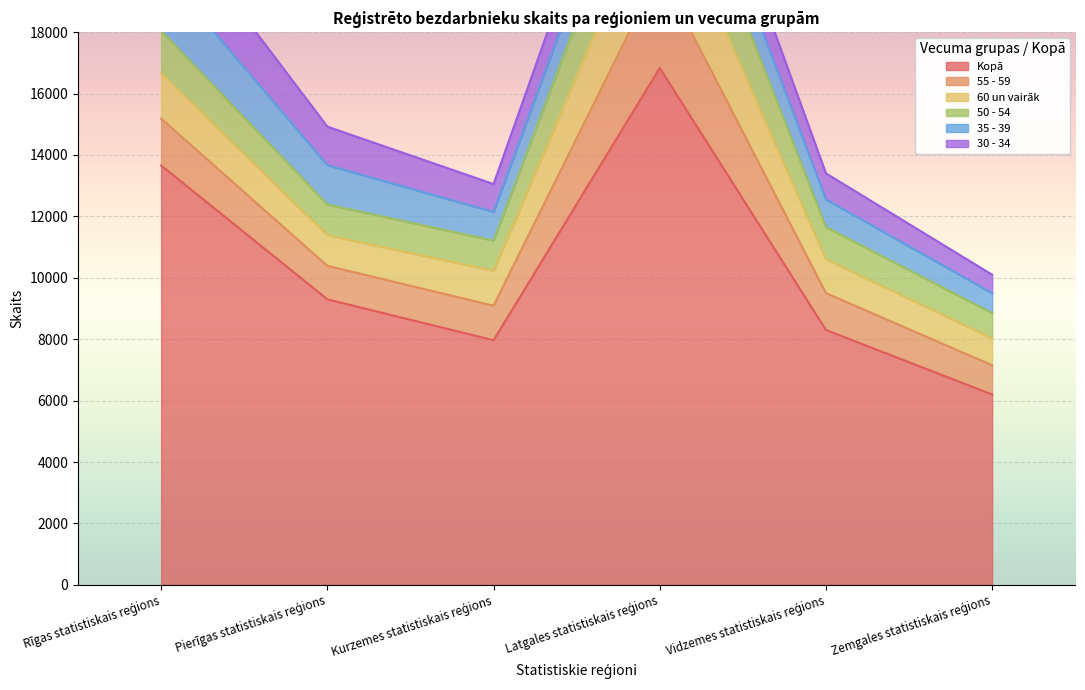

Reading right to left, extract all data points from this chart.

Kopā: 6200	8301	16833	7968	9300	13659
55 - 59: 950	1200	3161	1123	1091	1526
60 un vairāk: 880	1100	2917	1141	996	1479
50 - 54: 820	1050	2605	979	1000	1374
35 - 39: 650	900	1361	935	1281	1992
30 - 34: 600	850	1425	907	1255	2049